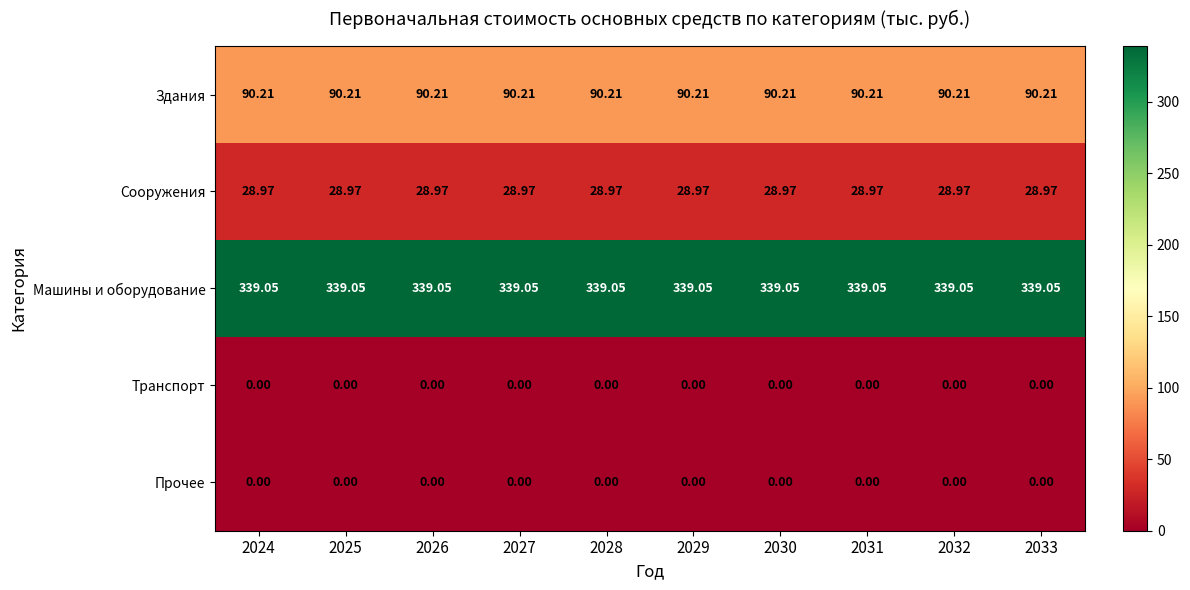

Is the value of Транспорт at 2028 greater than the value of Сооружения at 2024?

No